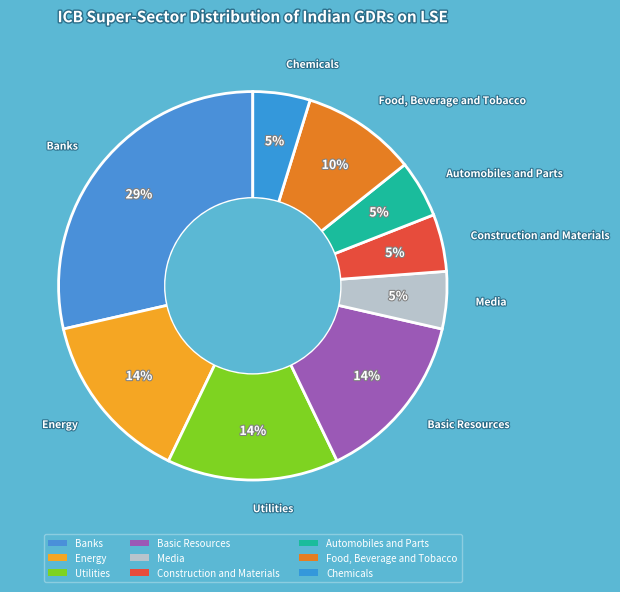

To the nearest percent, what is the combined percentage of Banks and Automobiles and Parts?

33%